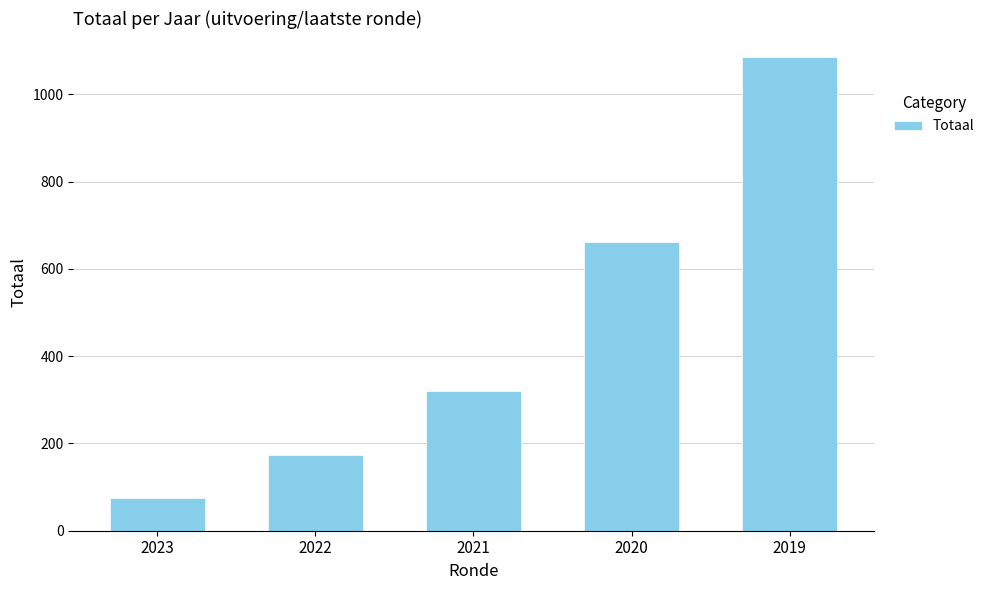

What is the approximate value at 2023, to the nearest 10?

80